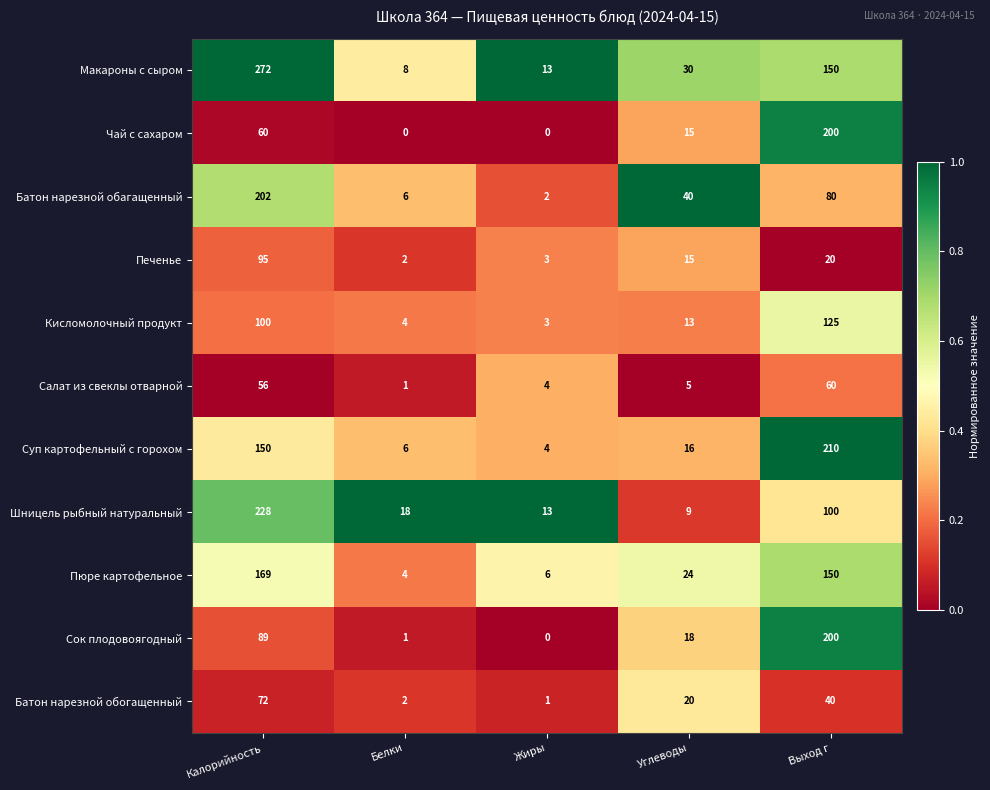

What is the maximum value for Батон нарезной обагащенный?

202